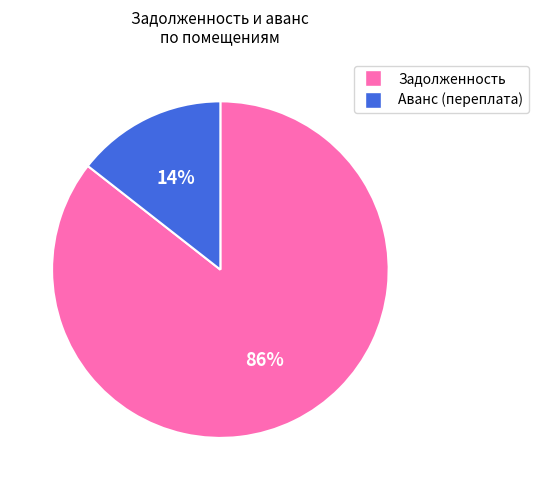

To the nearest percent, what is the average slice percentage?

50%